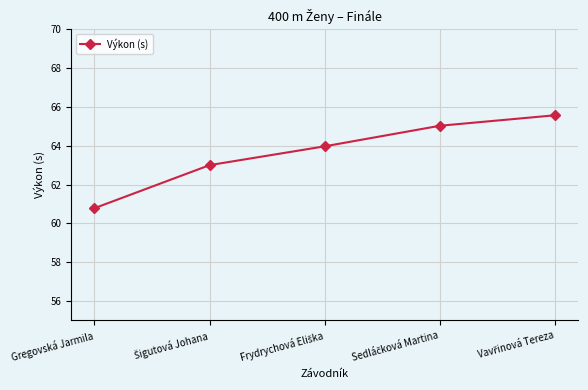

What is the sum of all values?

318.4